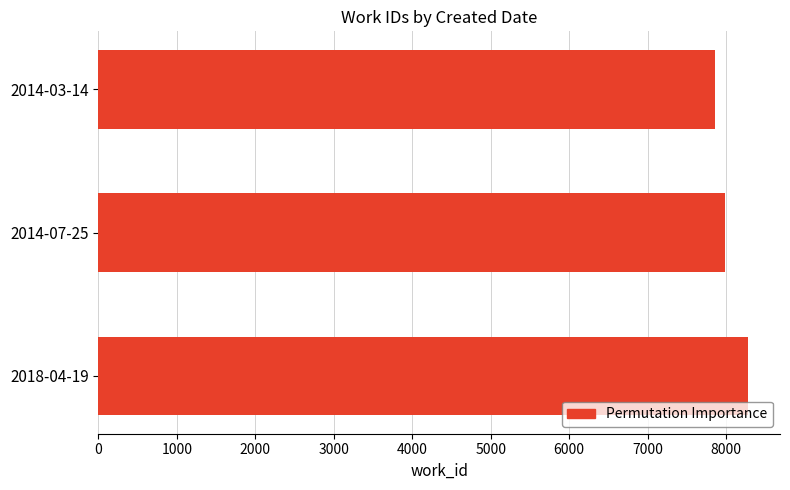

List the labels in order of value, largest first.

2018-04-19, 2014-07-25, 2014-03-14